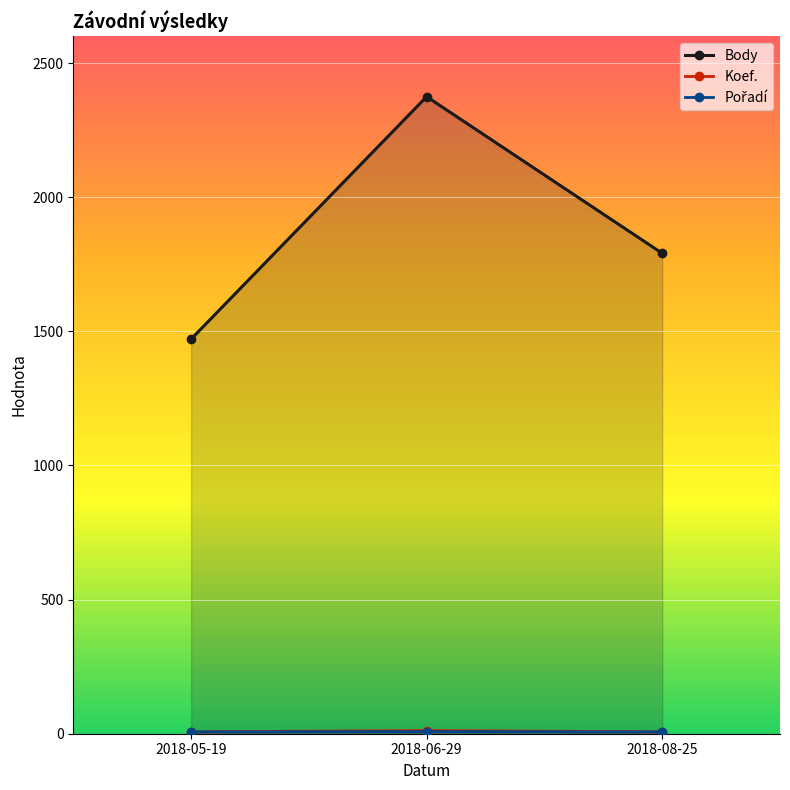

Count the number of categories in the chart.

3